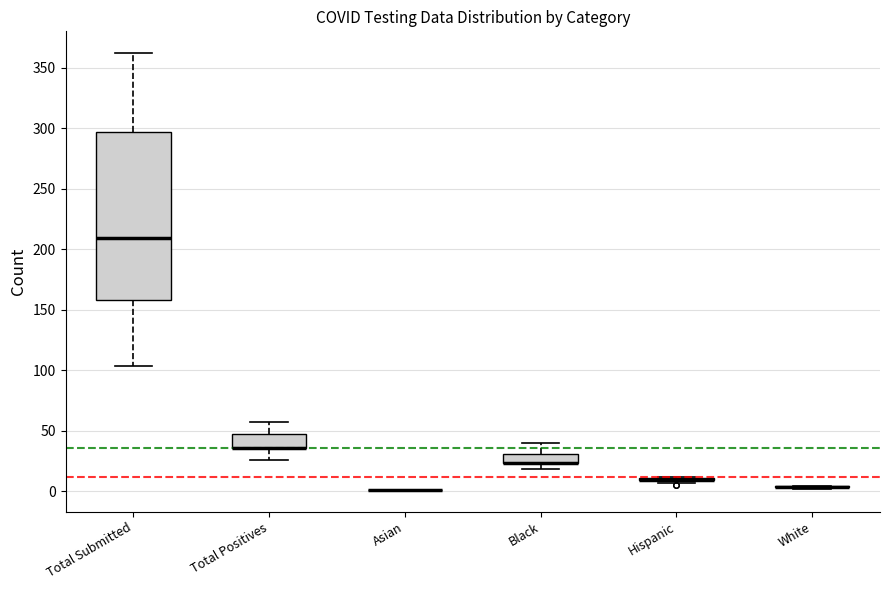

Where does the median line of the box for Total Submitted sit on the y-axis? The values are not printed on the chart, so give them approximately, as read against the axis.

210